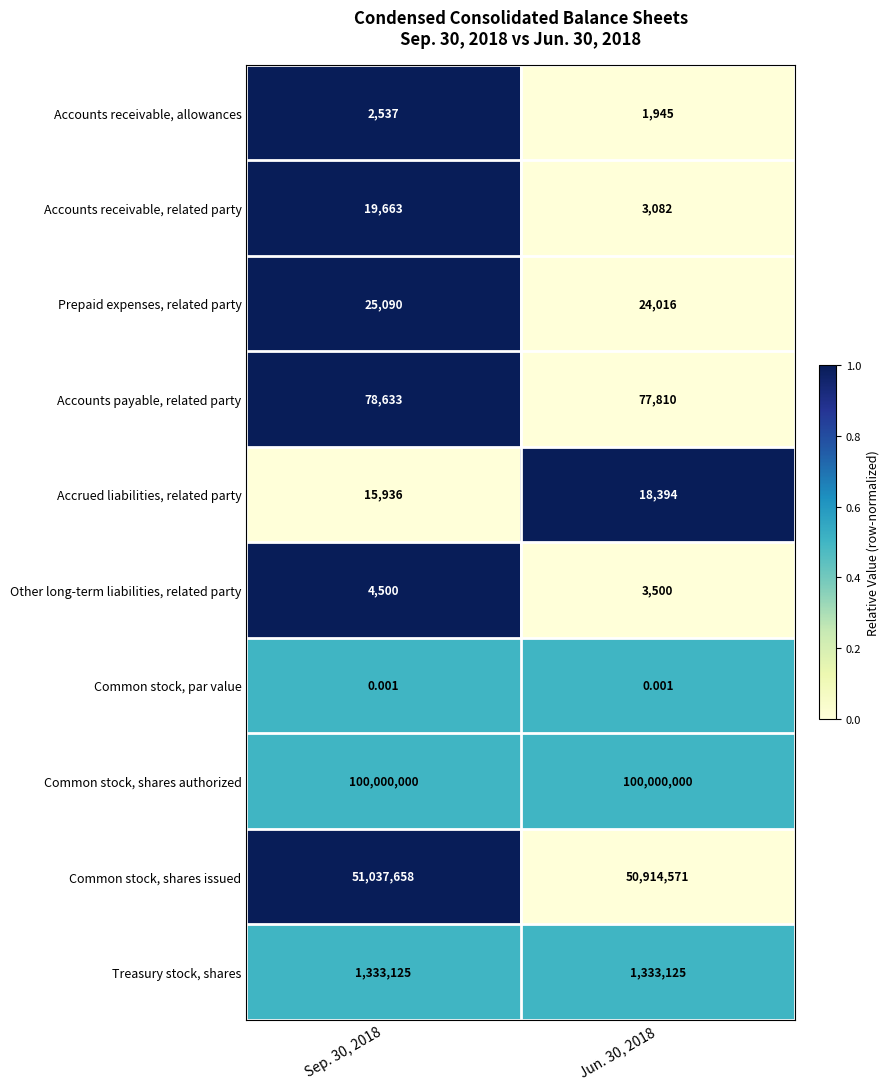

At how many categories does at least one series exceed 0?

2